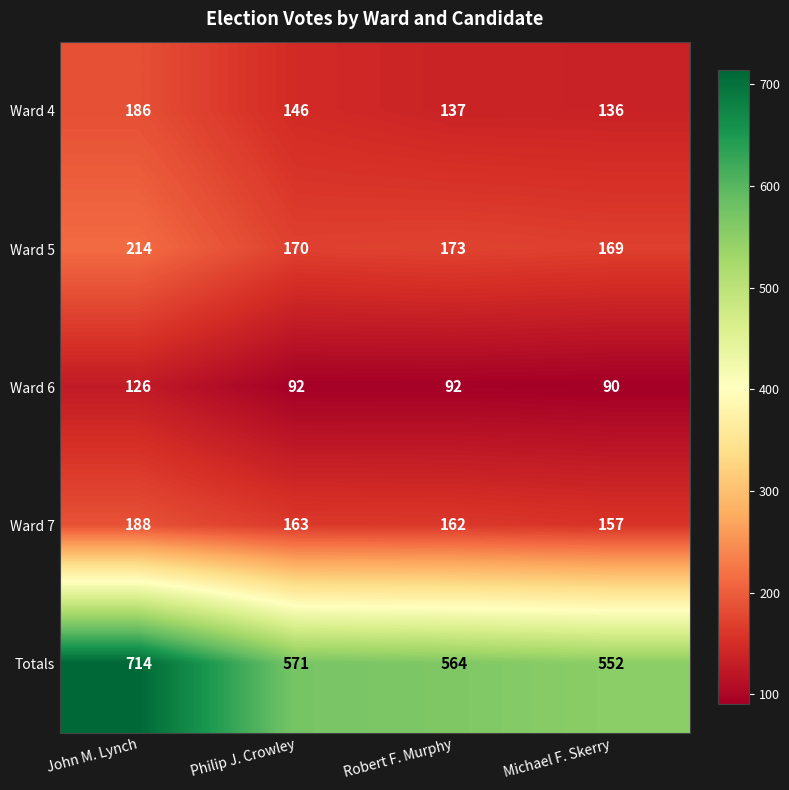

True or false: Totals has a value of 564 at Robert F. Murphy.

True